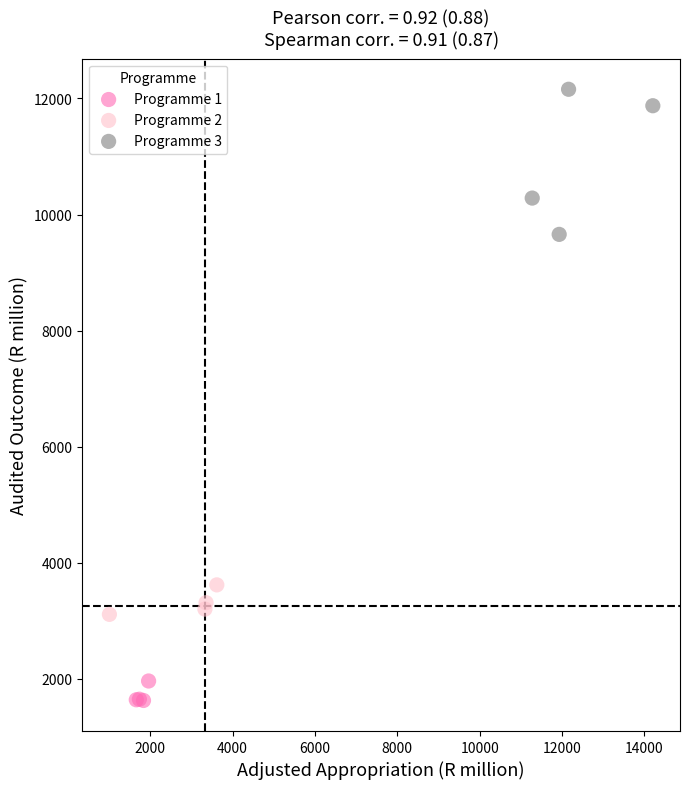

Which series contains the lowest Y value?

Programme 1